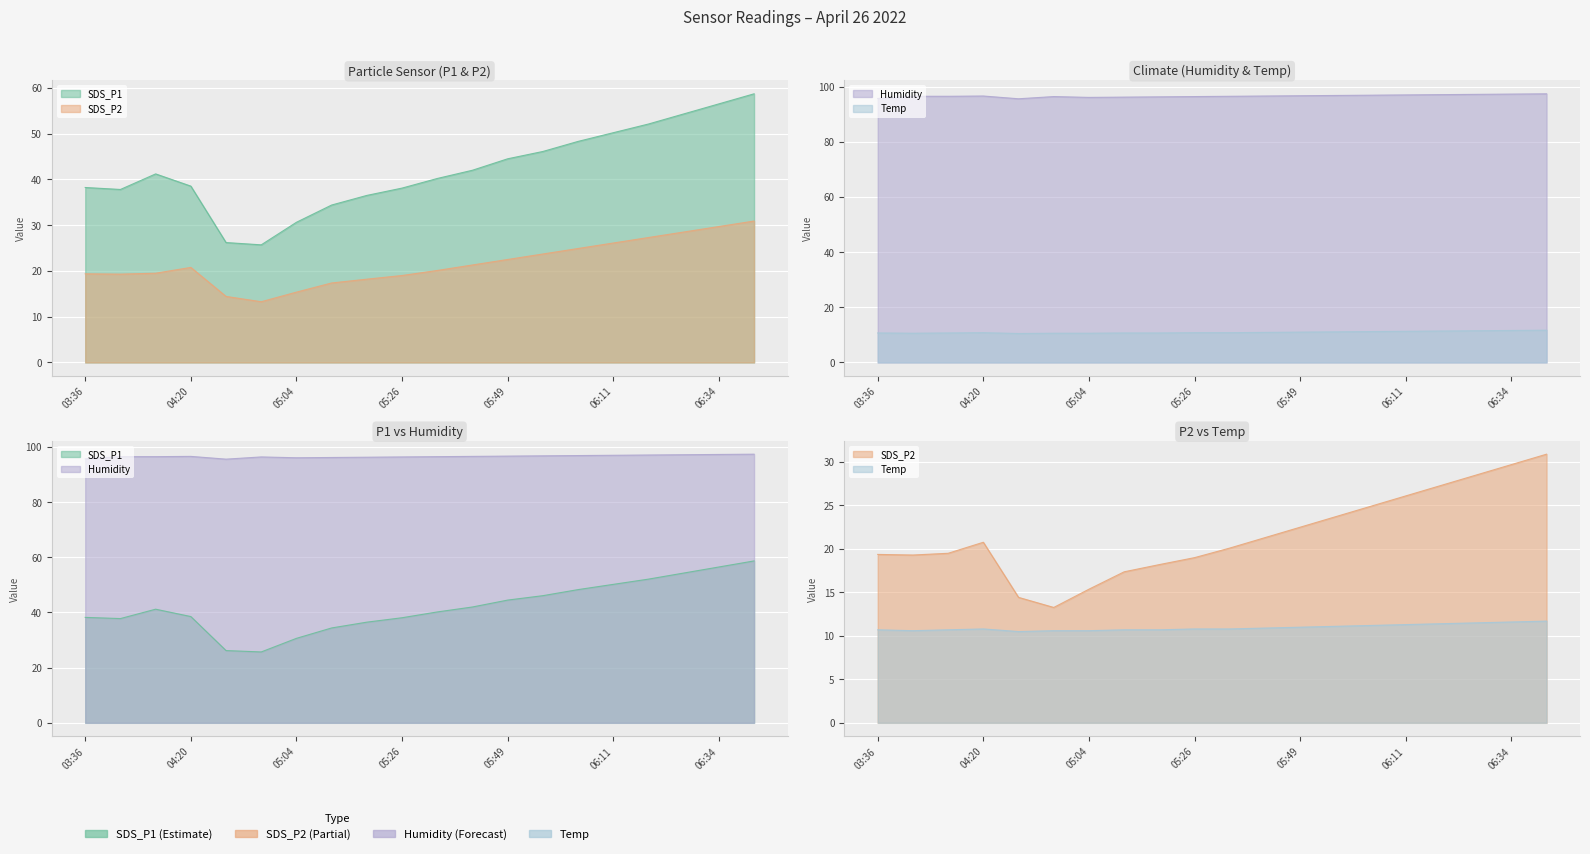

True or false: SDS_P1 and SDS_P2 intersect in this chart.

False